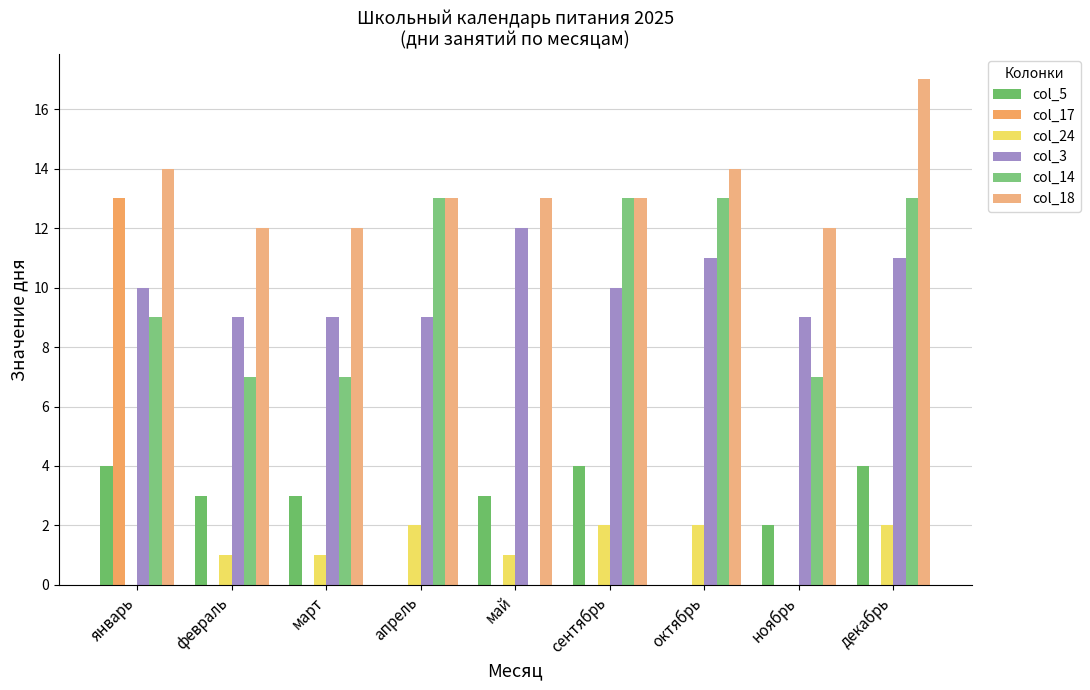

What are all the series names shown in the legend?

col_5, col_17, col_24, col_3, col_14, col_18